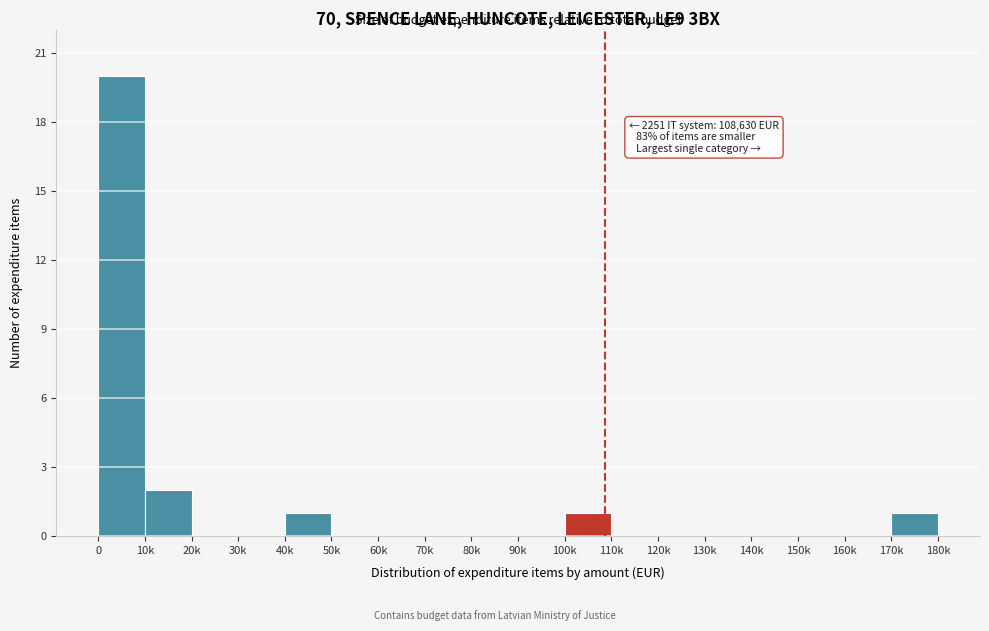

Reading left to right, extract all data points from this chart.

0=20	10k=2	20k=0	30k=0	40k=1	50k=0	60k=0	70k=0	80k=0	90k=0	100k=1	110k=0	120k=0	130k=0	140k=0	150k=0	160k=0	170k=1